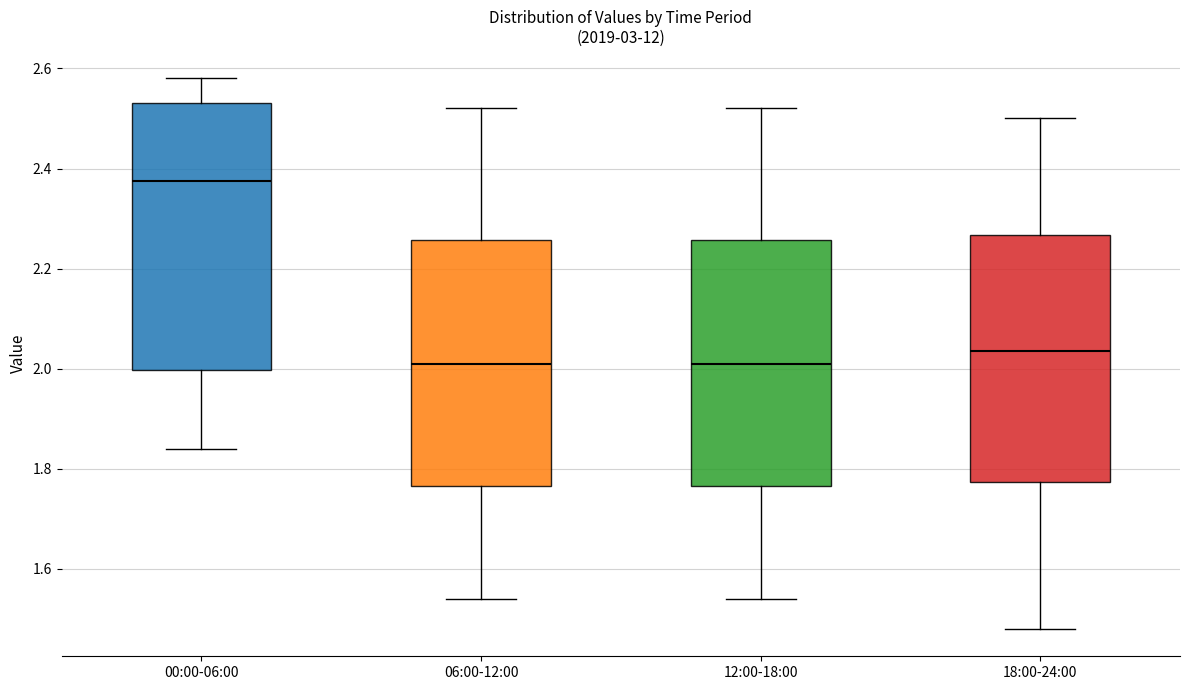

Where is the lower edge of the box for 12:00-18:00 on the y-axis? The values are not printed on the chart, so give them approximately, as read against the axis.

1.76